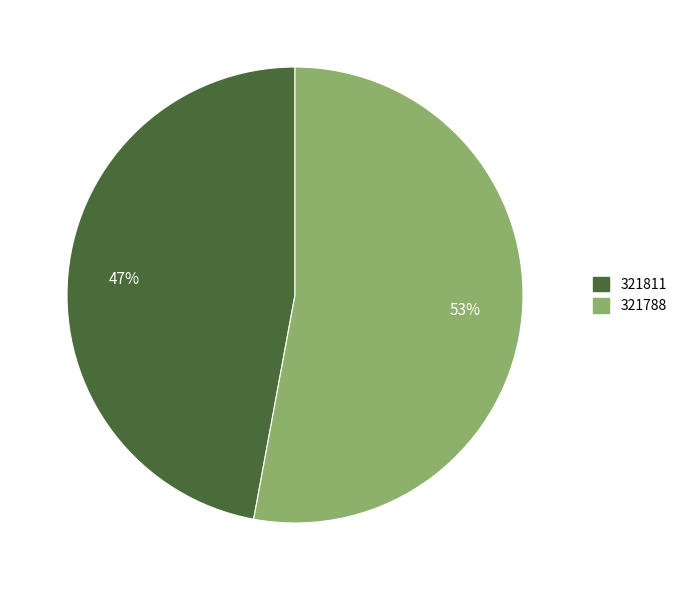

Is it true that 321788 is 99% of the pie?

False